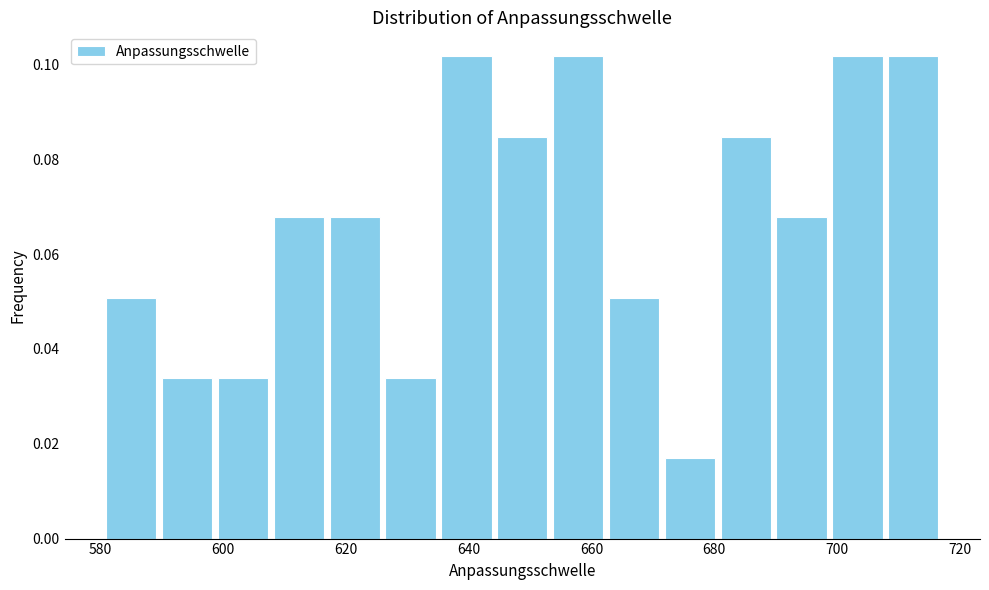

Reading left to right, transcribe this chart: for each bar, give the range it covers on the x-axis and its height. Neither the bar edges nor the heights are printed on the chart, so give them approximately, as read against the axes.

580 to 590: 0.050
590 to 598: 0.034
598 to 608: 0.034
608 to 616: 0.068
616 to 626: 0.068
626 to 636: 0.034
636 to 644: 0.102
644 to 654: 0.084
654 to 662: 0.102
662 to 672: 0.050
672 to 680: 0.016
680 to 690: 0.084
690 to 698: 0.068
698 to 708: 0.102
708 to 716: 0.102